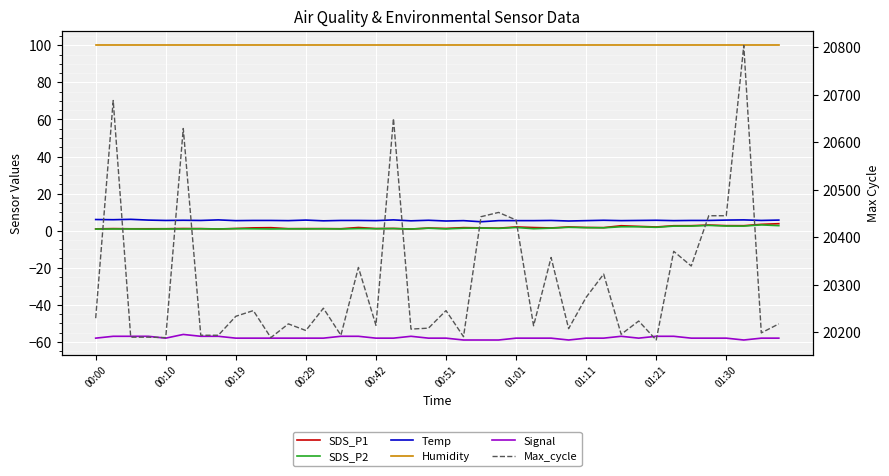

Where is the first local minimum for SDS_P2?

00:29